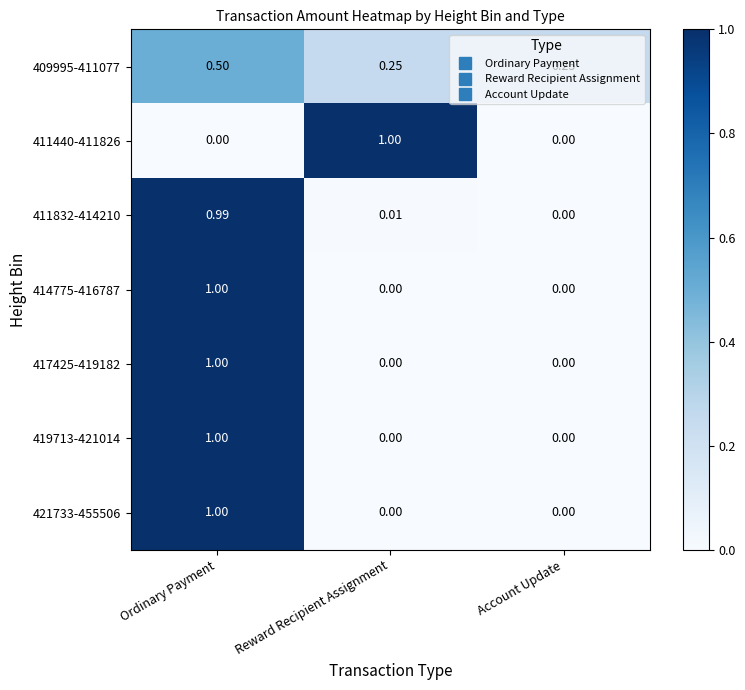

At which category is the sum across all series the highest?

Ordinary Payment